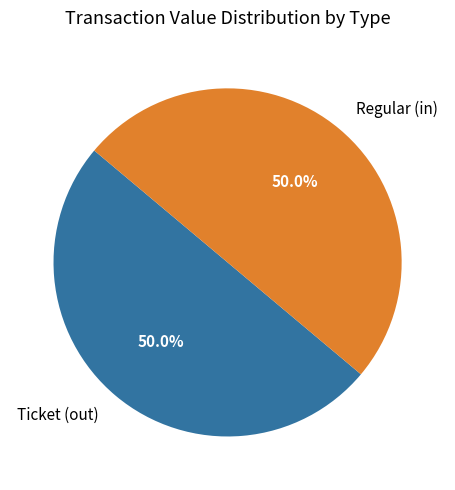

The Ticket slice represents 9% of the pie. True or false?

False